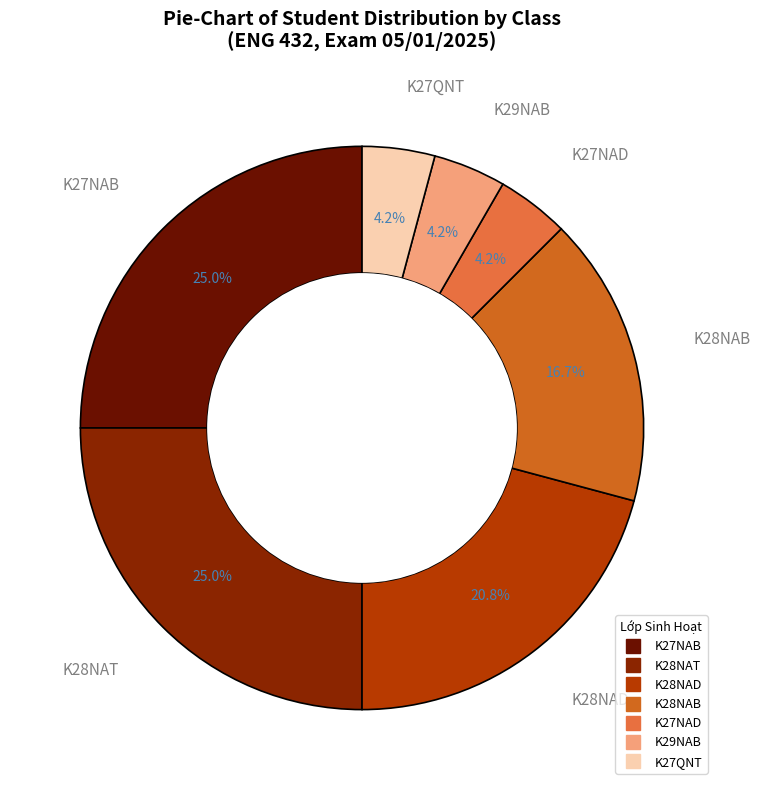

How many slices are in this pie chart?

7